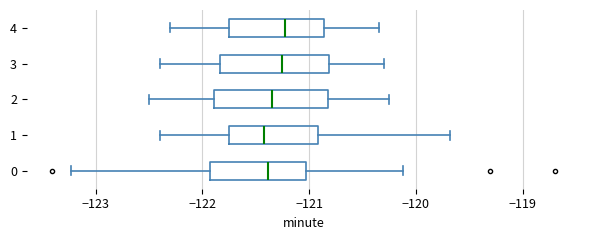

Reading bottom to top, read every box against the x-axis: the position of its median line, the range the box covers, and the ends of its whiskers. The values are not printed on the chart, so give them approximately, as read against the axis.

0: median -121.4, box -121.9 to -121.0, whiskers -123.2 to -120.1
1: median -121.4, box -121.7 to -120.9, whiskers -122.4 to -119.7
2: median -121.3, box -121.9 to -120.8, whiskers -122.5 to -120.2
3: median -121.2, box -121.8 to -120.8, whiskers -122.4 to -120.3
4: median -121.2, box -121.7 to -120.9, whiskers -122.3 to -120.3